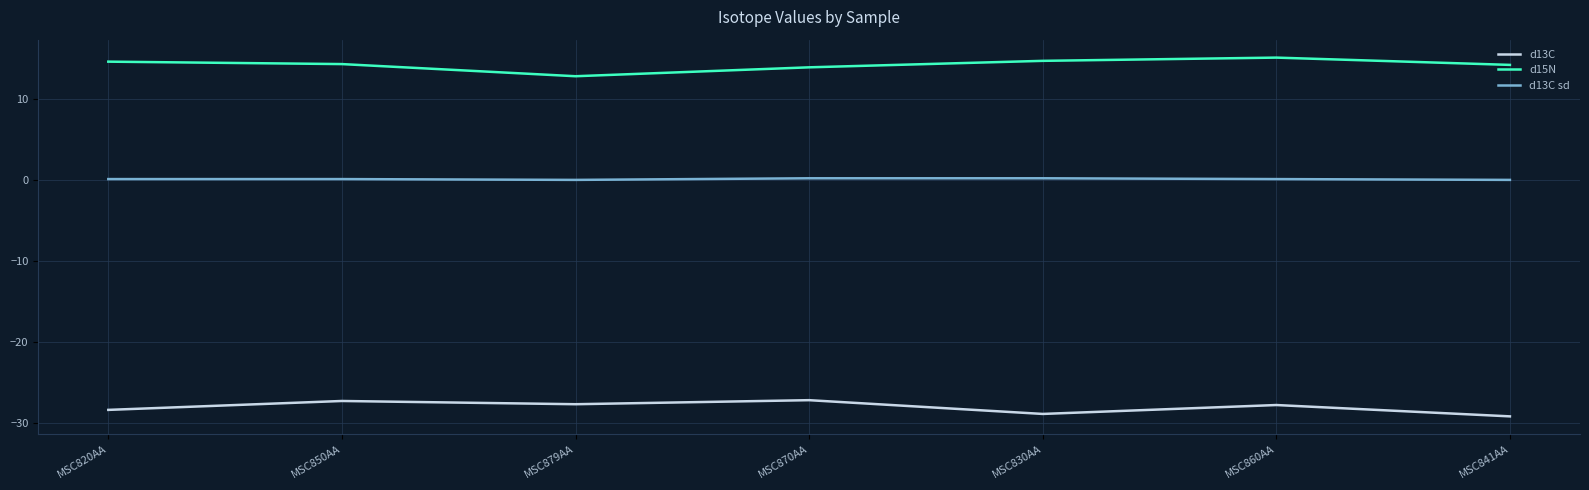

What is the highest value of the d13C sd series?

0.2